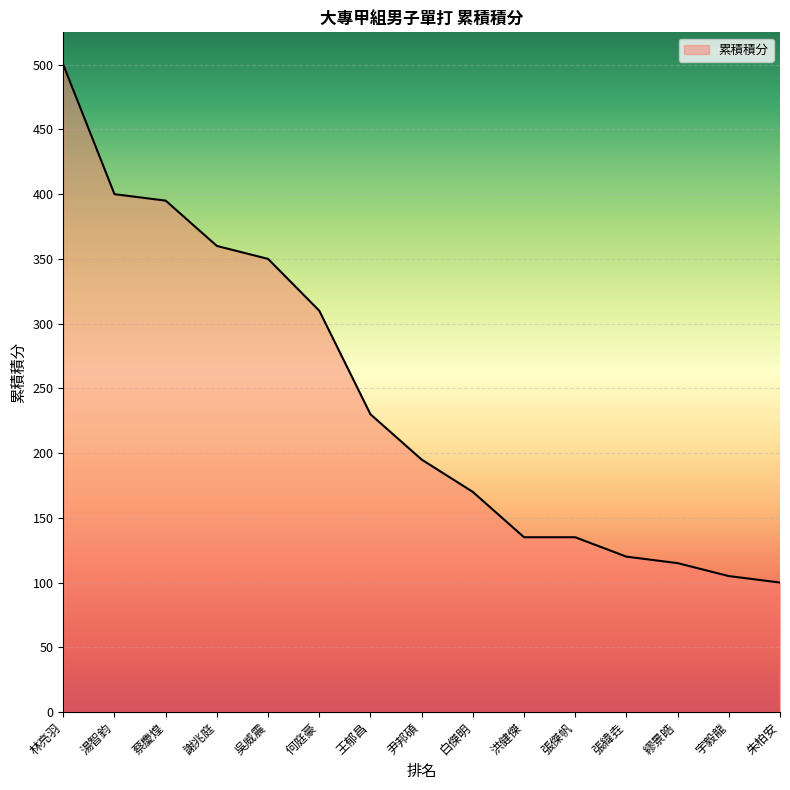

Reading left to right, transcribe all the data shown in this chart.

林亮羽=500	湯智鈞=400	蔡慶煌=395	謝兆庭=360	吳威震=350	何庭豪=310	王郁昌=230	尹邦碩=195	白傑明=170	洪健傑=135	張傑帆=135	張緯垚=120	繆景皓=115	宇毅龍=105	朱柏安=100